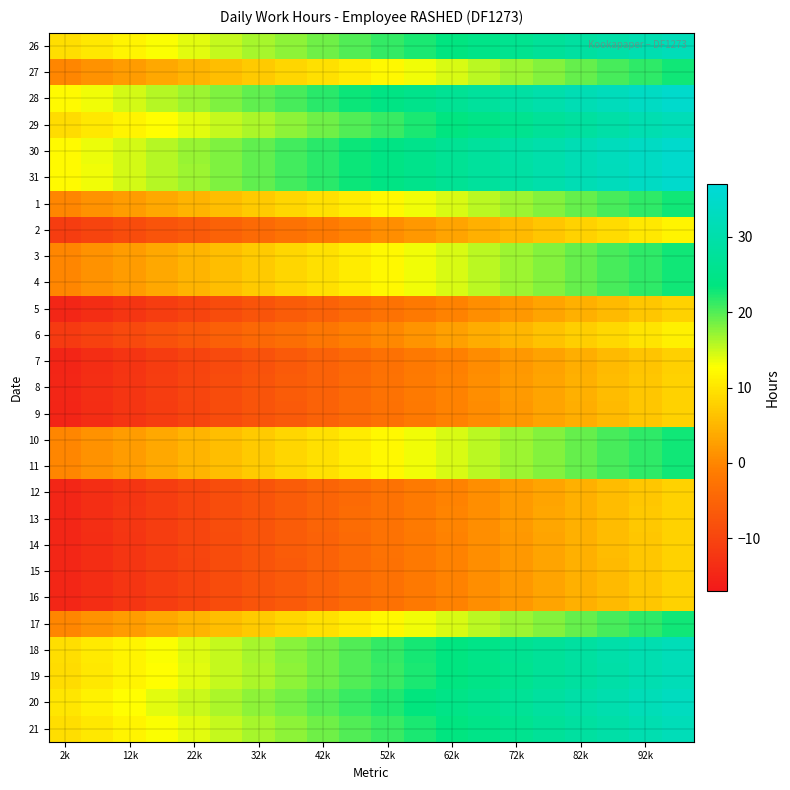

Rank the series by their maximum value, from lowest to highest.

7, 9, 15, 16, 5, 14, 8, 12, 13, 6, 2, 27, 1, 3, 4, 10, 11, 17, 19, 29, 21, 26, 18, 20, 28, 31, 30